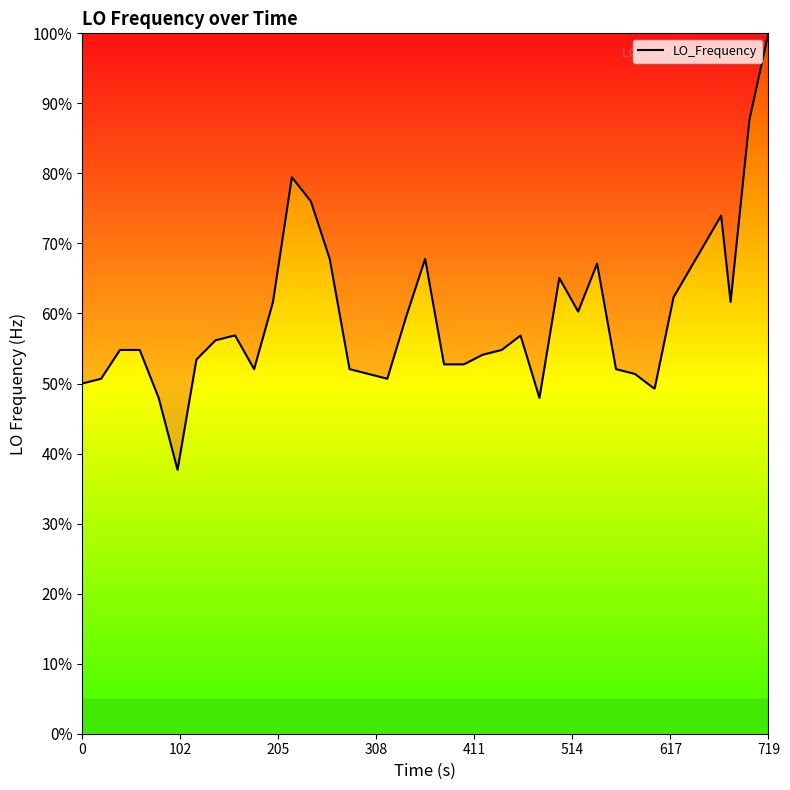

Reading right to left, extract all data points from this chart.

100.0	87.7	61.6	74.0	62.3	49.3	49.3	51.4	52.1	67.1	60.3	65.1	47.9	56.8	54.8	54.1	52.7	52.7	52.7	67.8	59.6	50.7	51.4	52.1	67.8	76.0	79.5	61.6	52.1	56.8	56.8	56.2	53.4	37.7	47.9	54.8	54.8	54.8	50.7	50.0